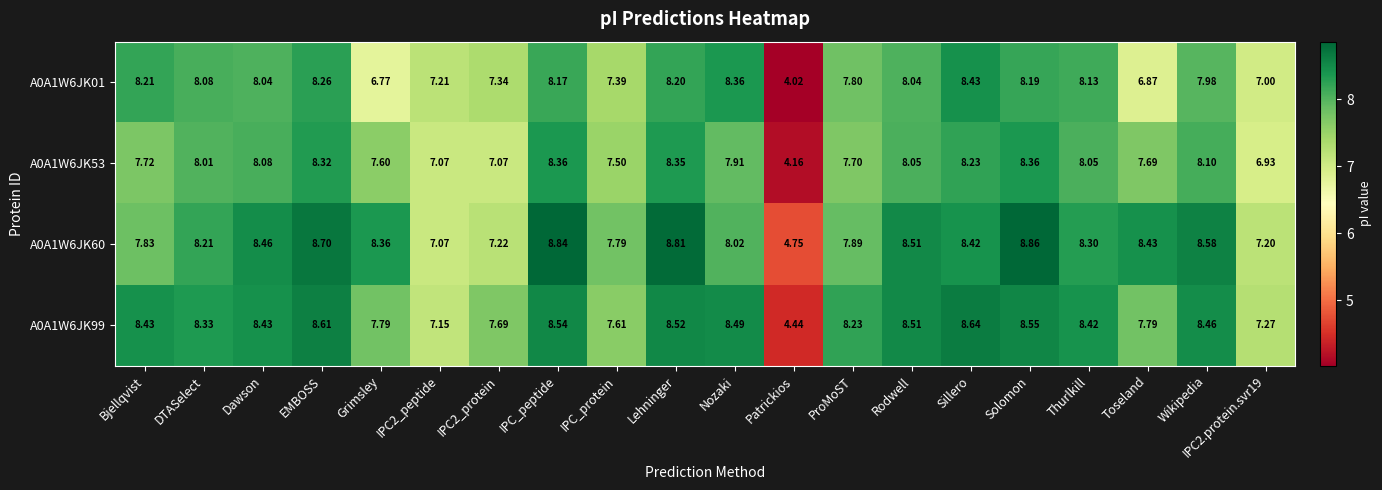

At which label does A0A1W6JK53 first exceed 8?

DTASelect